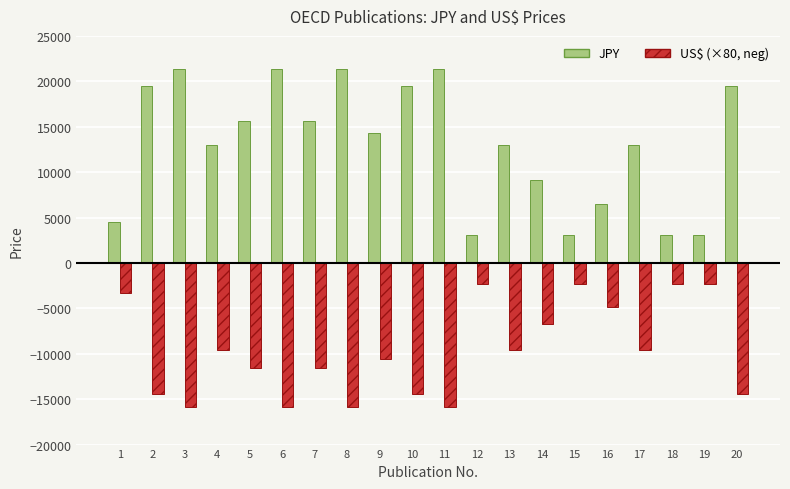

What is the smallest value displayed?

-15840